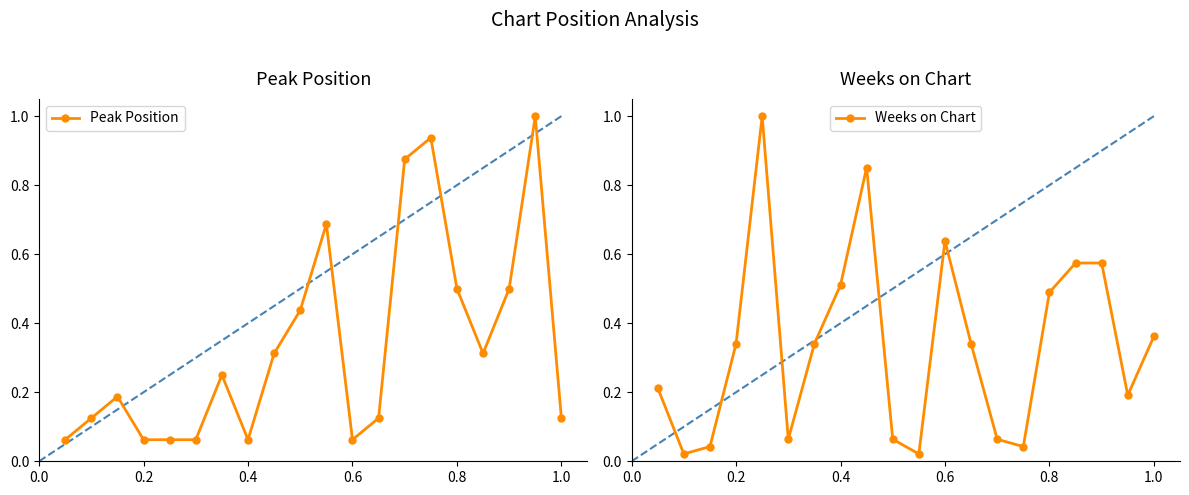

True or false: Peak Position has a value of 0.0 at 0.4.

False